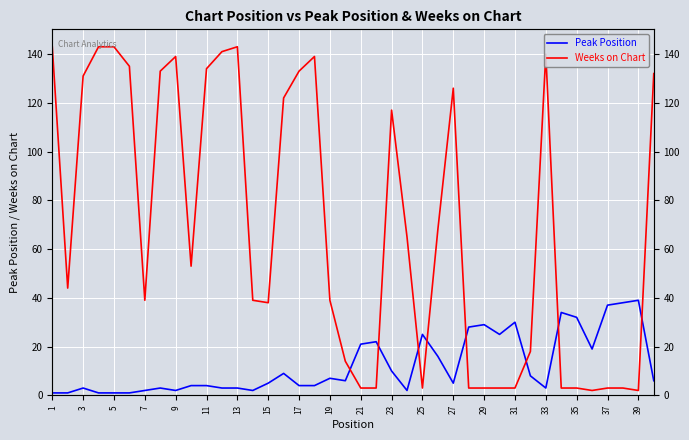

How many interior local valleys does the Peak Position series have?

8